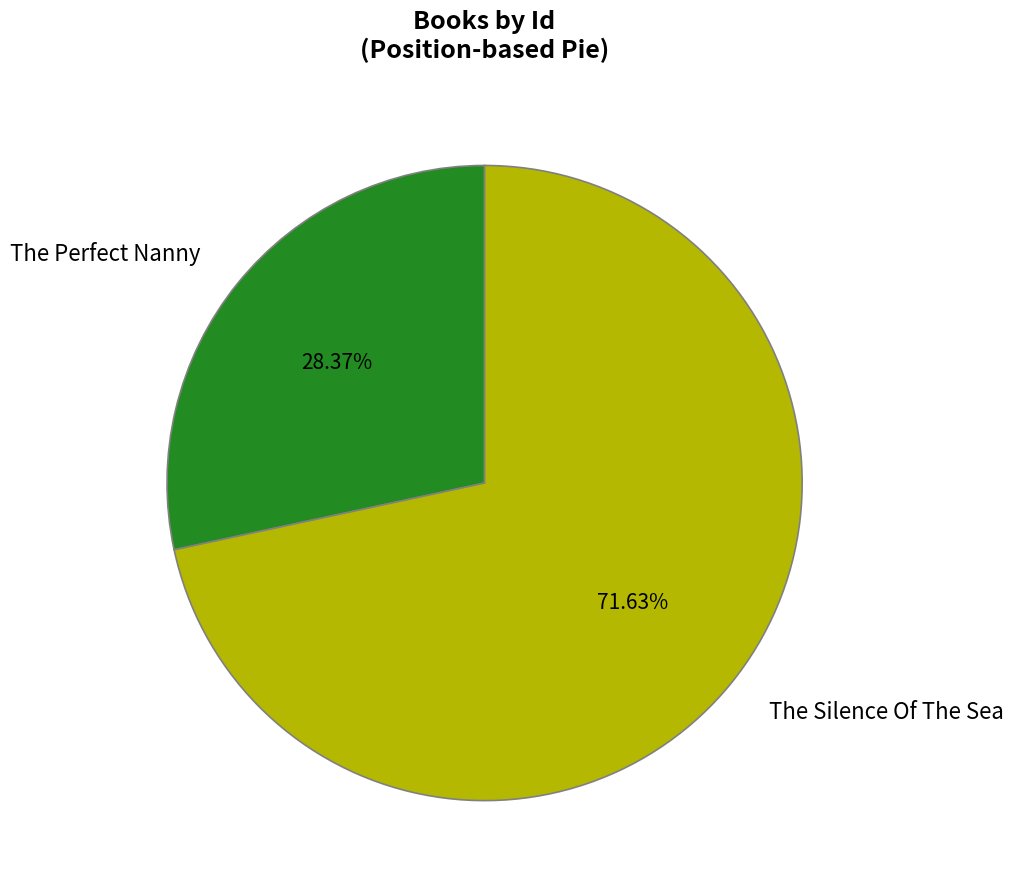

Which category has the biggest portion of the pie?

The Silence Of The Sea